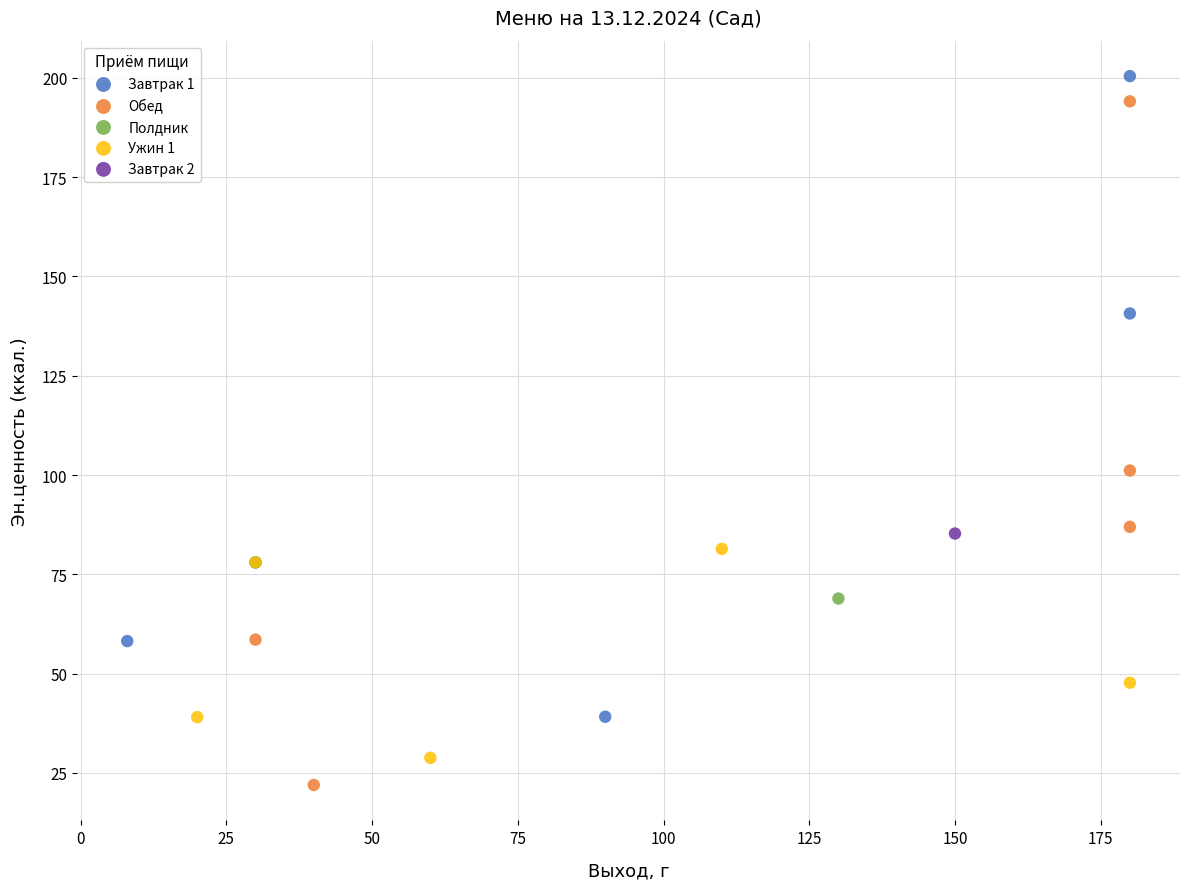

Which series reaches the minimum Y coordinate?

Обед